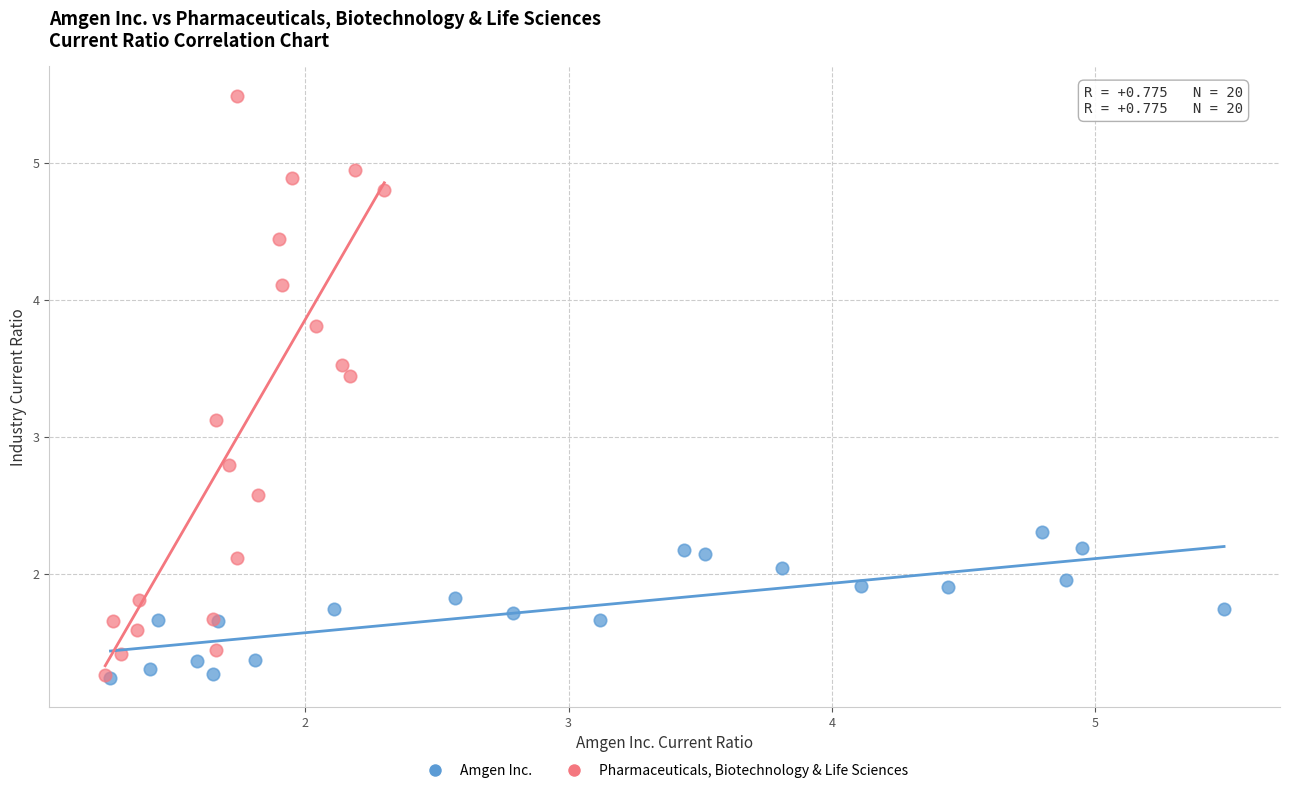

Which series has the largest Y range (max minus min)?

Pharmaceuticals, Biotechnology & Life Sciences